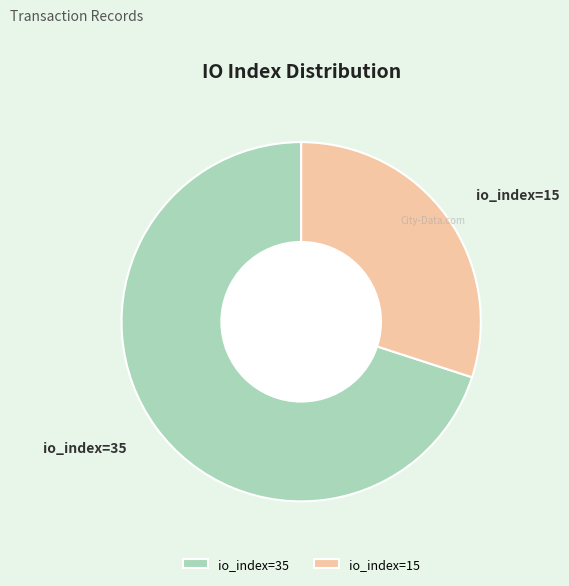

Do io_index=35 and io_index=15 together represent more than half of the pie?

Yes